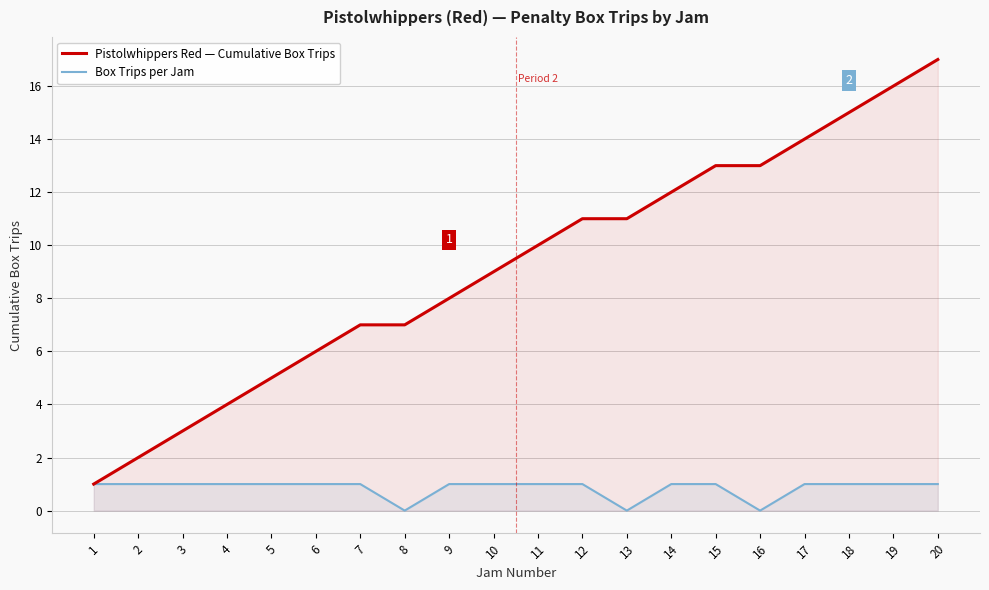

Reading left to right, extract all data points from this chart.

Pistolwhippers Red — Cumulative Box Trips: 1	2	3	4	5	6	7	7	8	9	10	11	11	12	13	13	14	15	16	17
Box Trips per Jam: 1	1	1	1	1	1	1	0	1	1	1	1	0	1	1	0	1	1	1	1